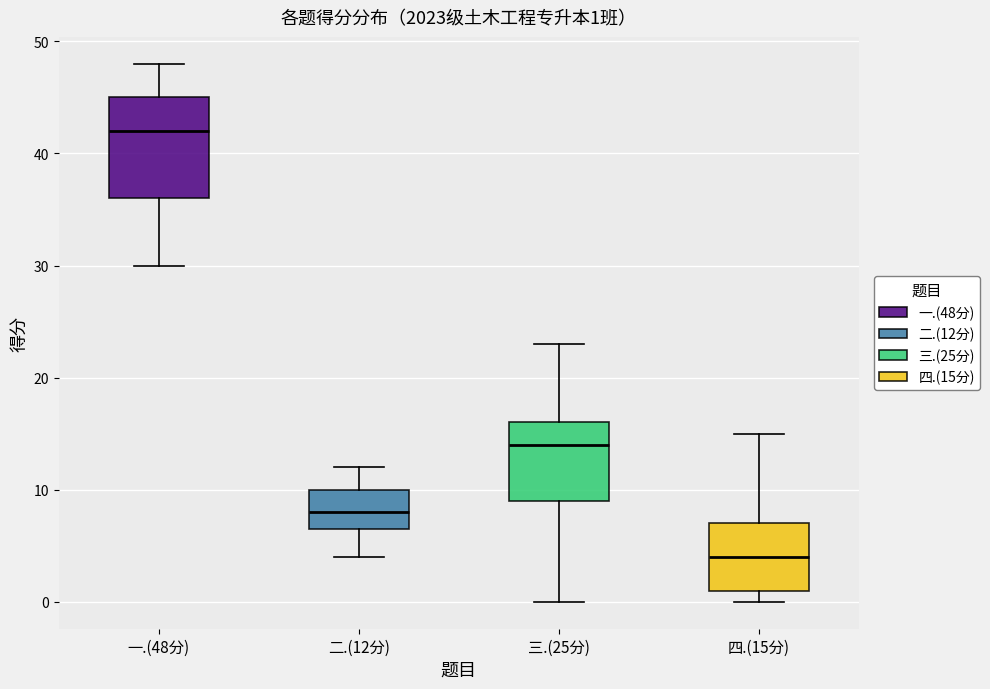

Which box has the lowest median line?

四.(15分)